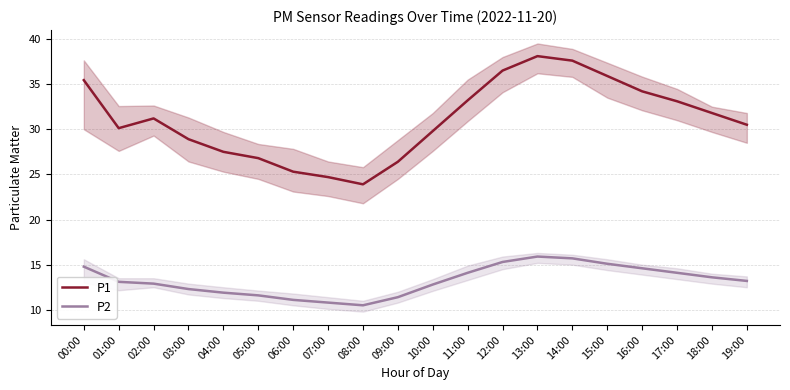

What is the difference between the maximum and second lowest values in the P1 series?

13.4